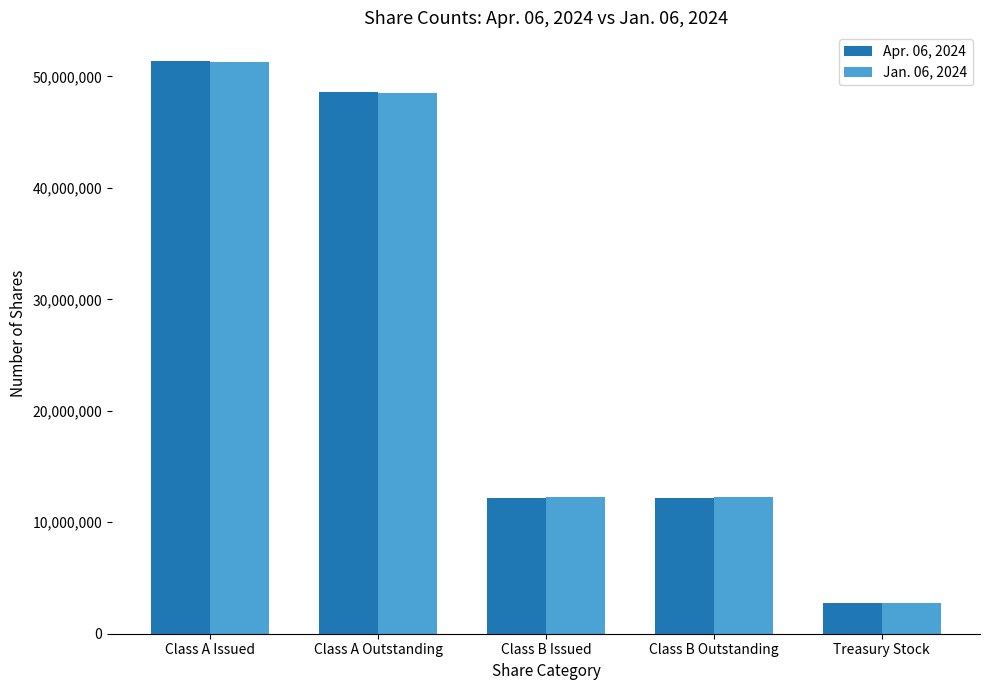

Rank the series by their average value, from highest to lowest.

Apr. 06, 2024, Jan. 06, 2024